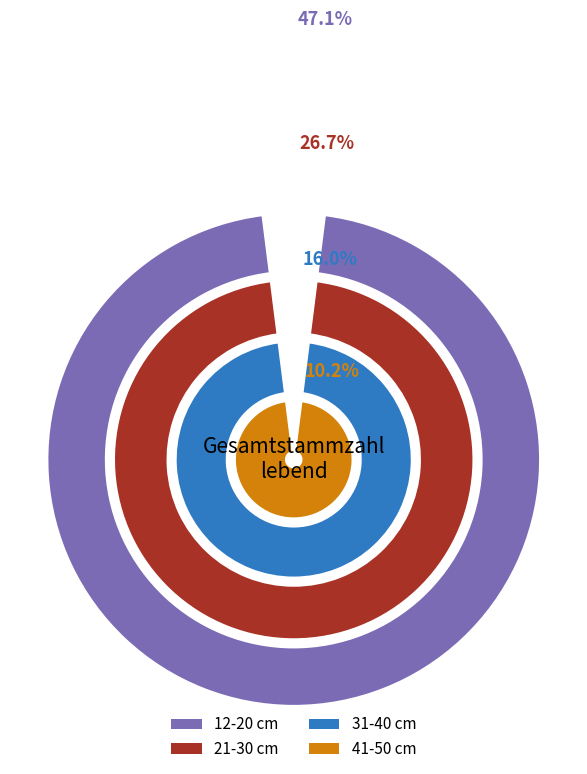

Is there any slice that represents more than half of the pie?

No